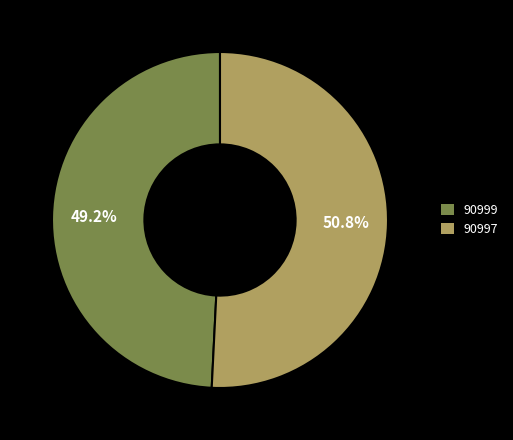

Does 90997 account for over 50% of the chart?

Yes